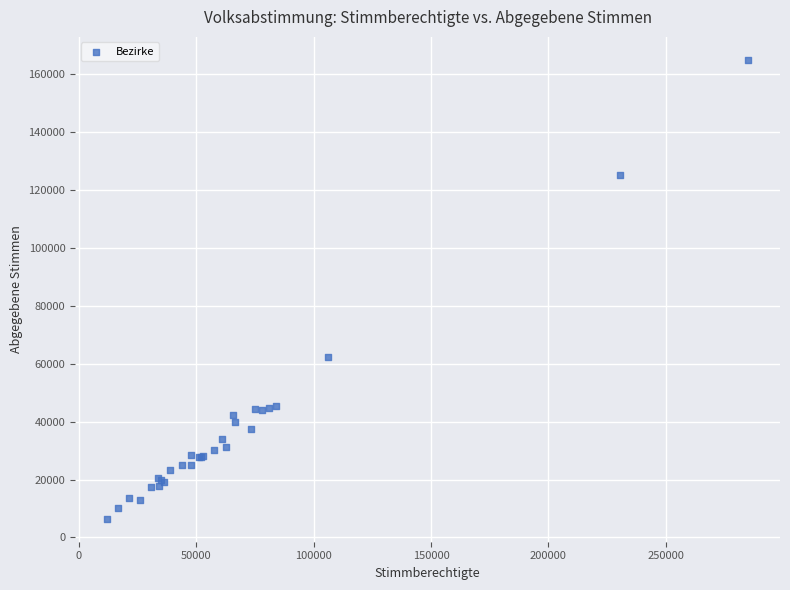

What Y value in the scatter plot is closest to 85684?

62171